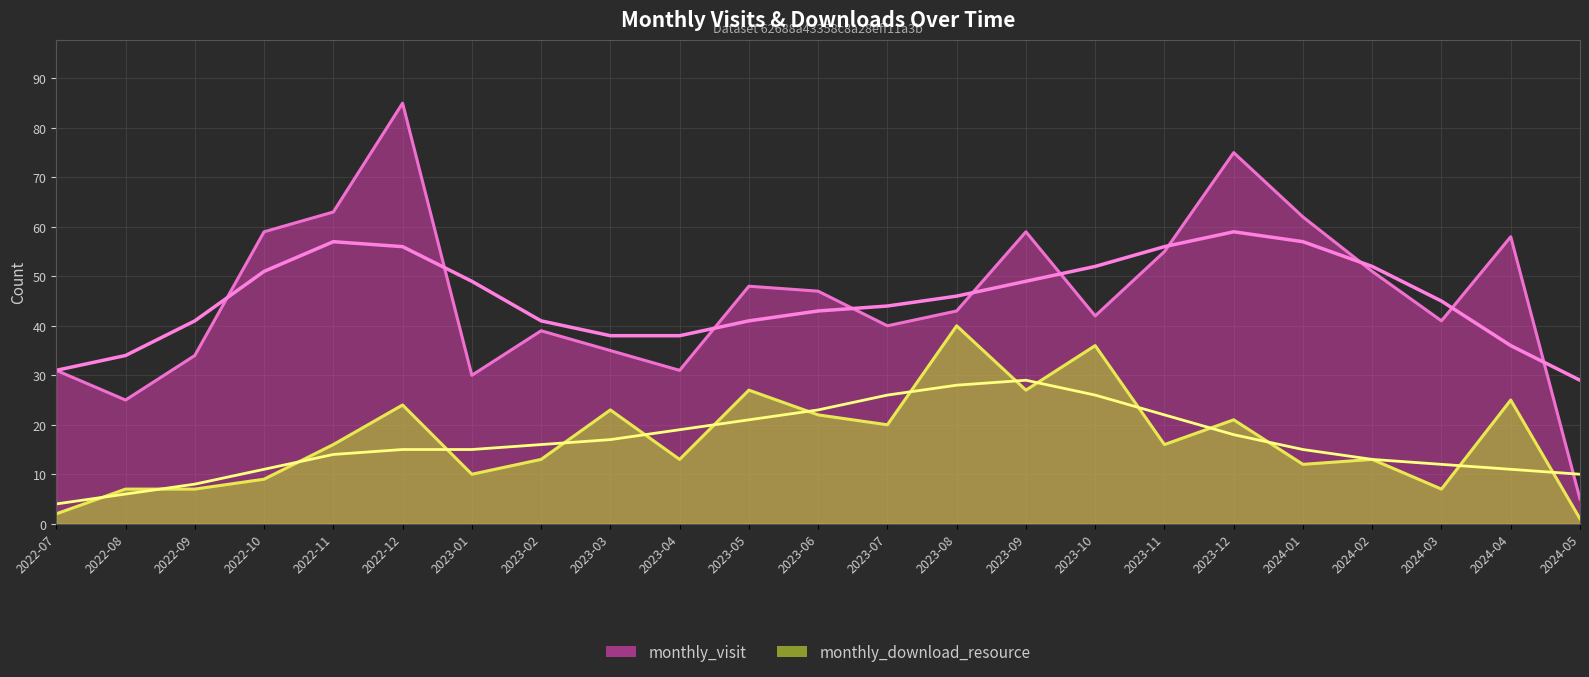

Reading left to right, list all the values displayed in this chart.

monthly_visit: 31	25	34	59	63	85	30	39	35	31	48	47	40	43	59	42	55	75	62	51	41	58	5
monthly_download_resource: 2	7	7	9	16	24	10	13	23	13	27	22	20	40	27	36	16	21	12	13	7	25	1